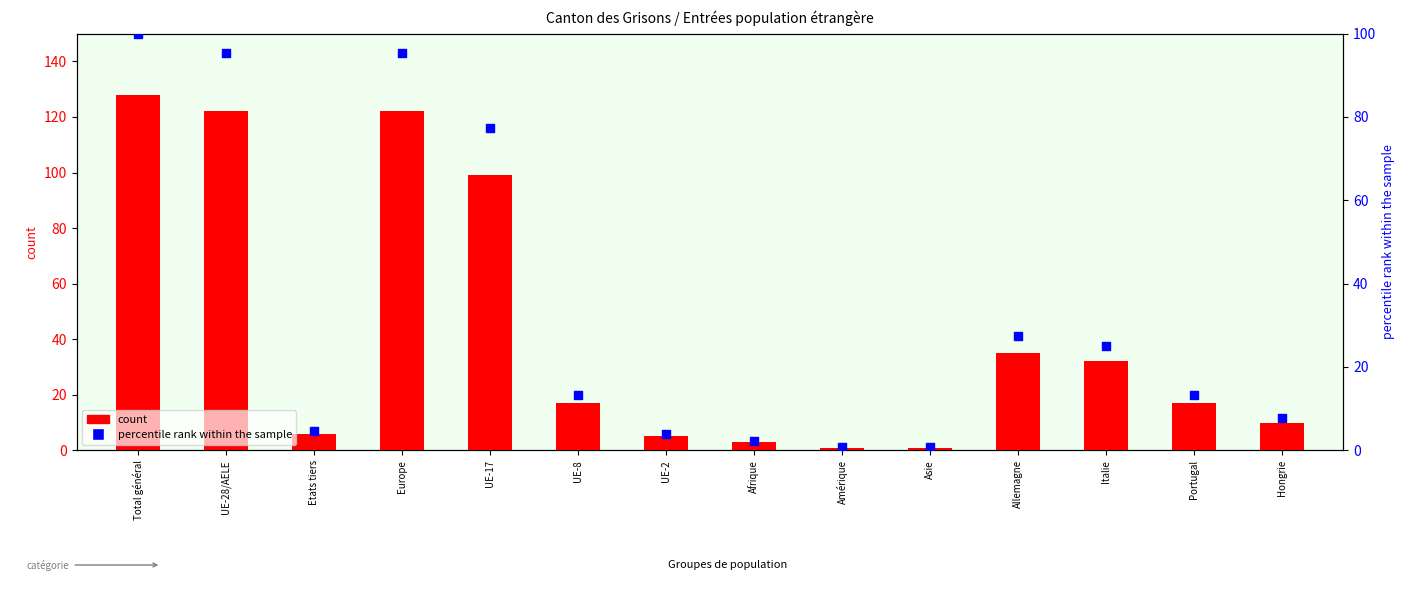

At how many categories does at least one series exceed 17?

6